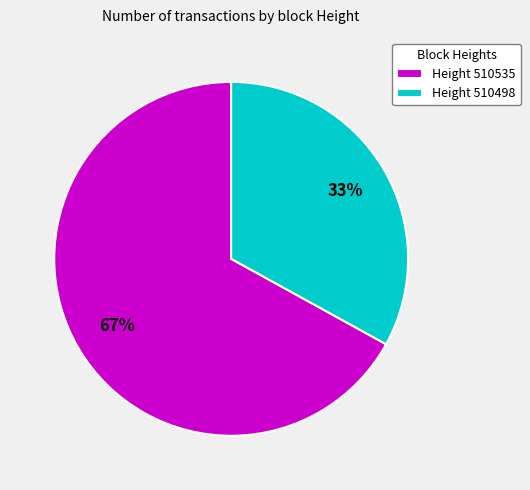

To the nearest percent, what is the difference between the Height 510535 and Height 510498 slice percentages?

34%